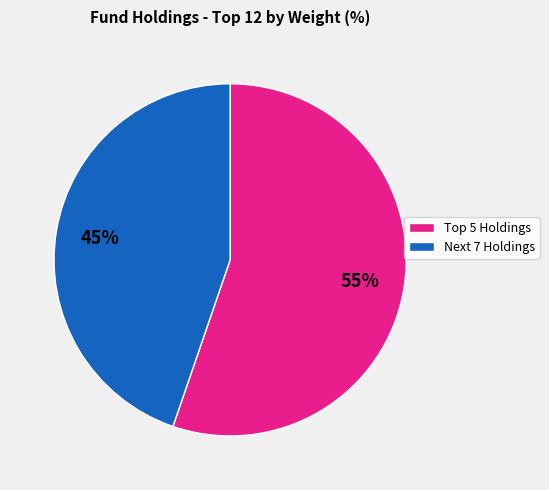

Rank the categories by value from lowest to highest.

Next 7 Holdings, Top 5 Holdings